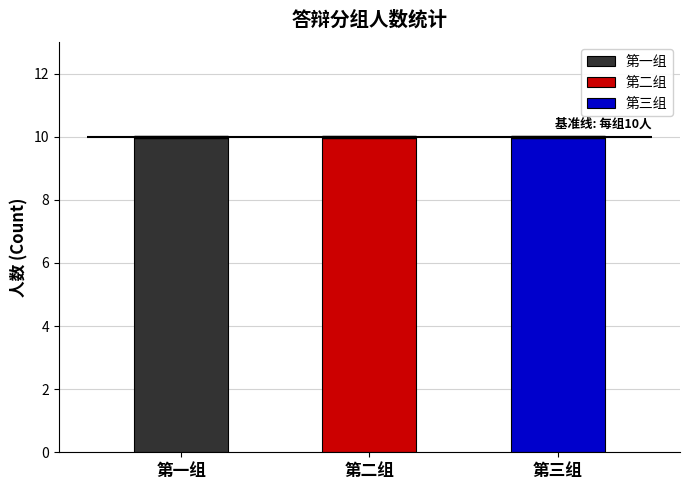

What are all the series names shown in the legend?

第一组, 第二组, 第三组